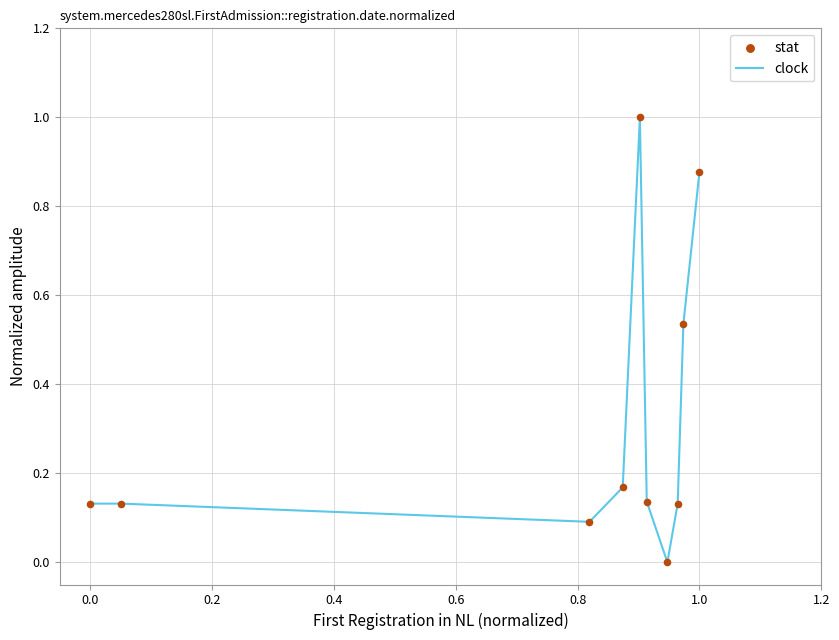

What is the difference between the maximum and minimum values?

1.0